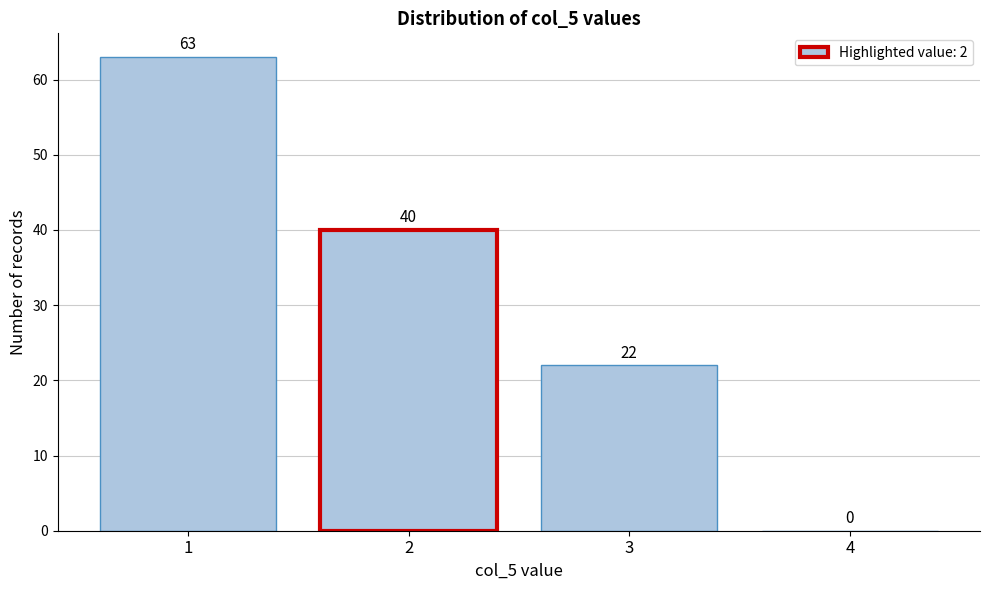

Which range on the x-axis has the tallest bar?

0.5 to 1.5